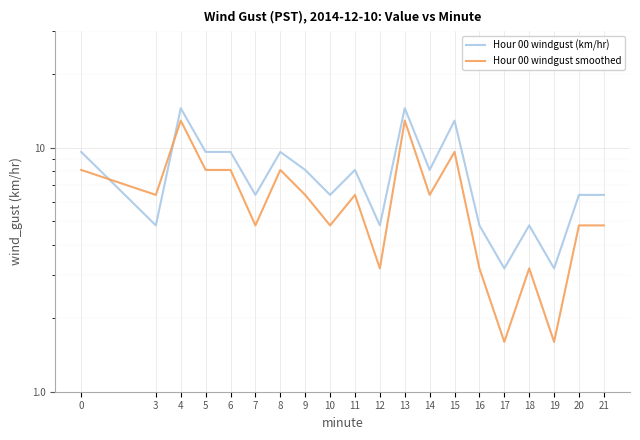

How many intersections are there between Hour 00 windgust (km/hr) and Hour 00 windgust smoothed?

2